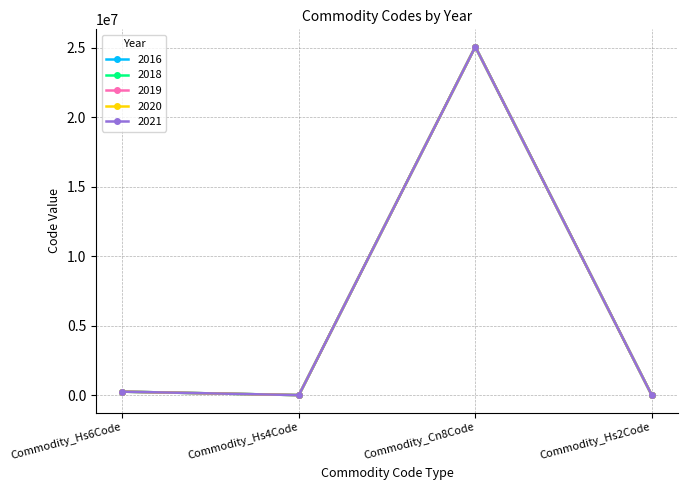

Is this an area chart (filled region under the line)?

No